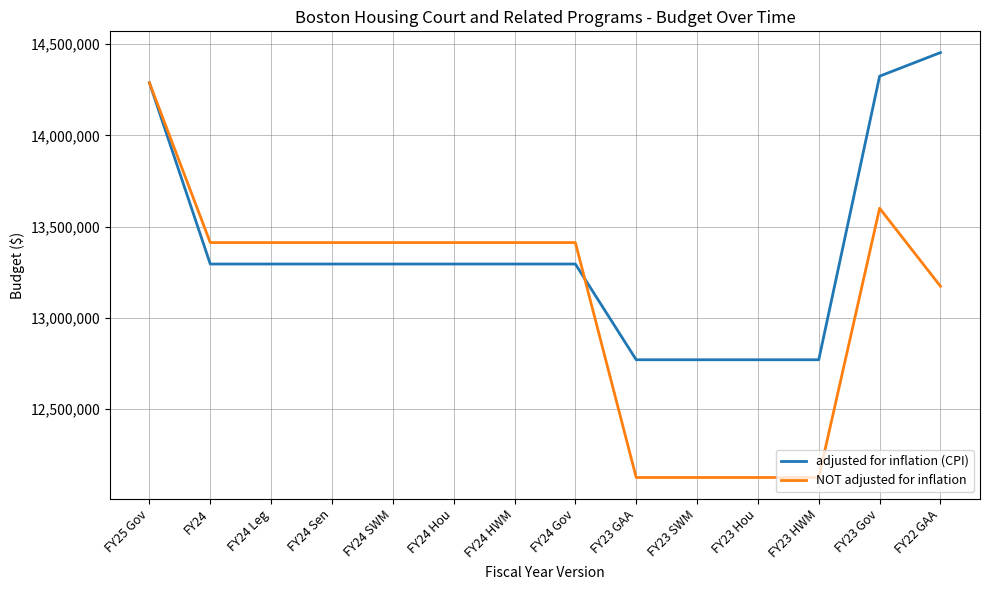

True or false: adjusted for inflation (CPI) has a value of 12771292 at FY23 HWM.

True